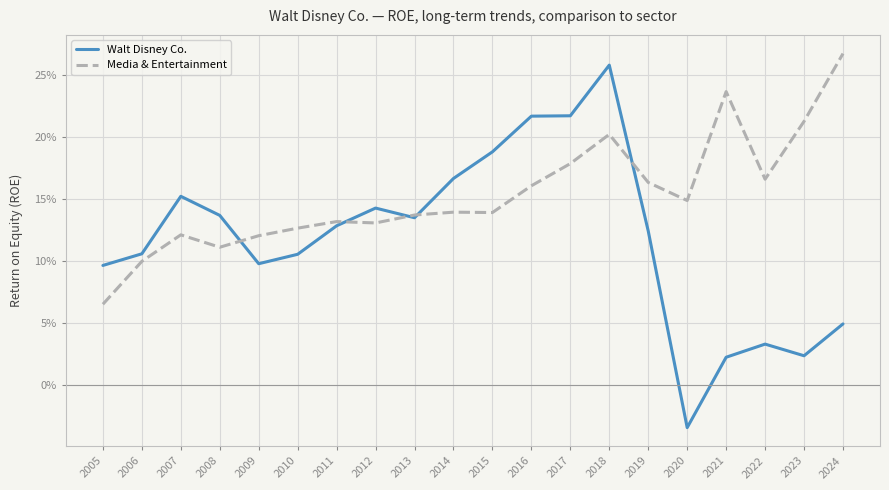

Rank the series by their maximum value, from highest to lowest.

Media & Entertainment, Walt Disney Co.